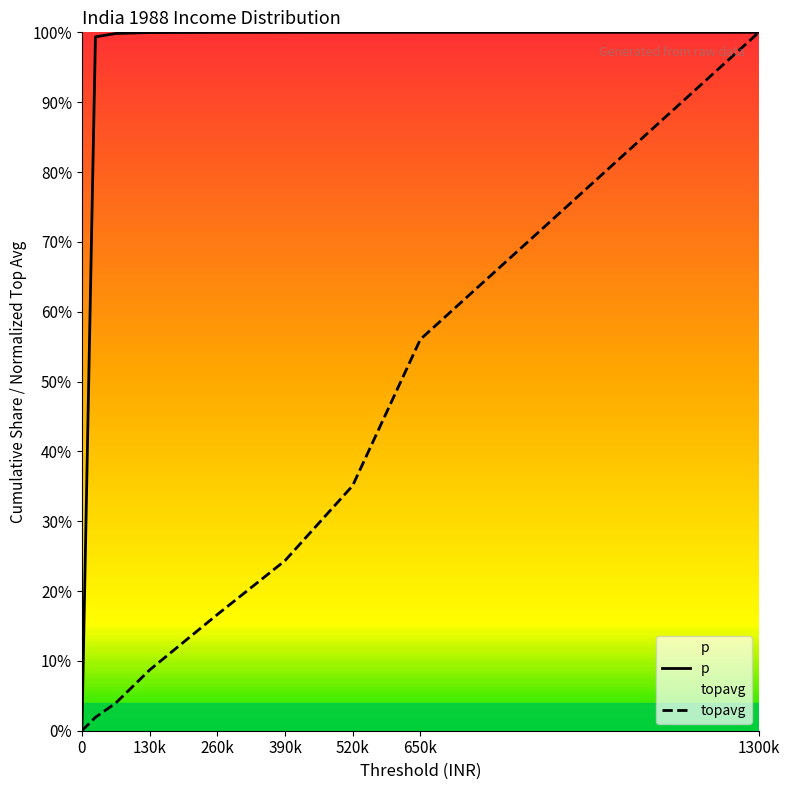

Is the value of topavg at 0 greater than the value of p at 0?

No